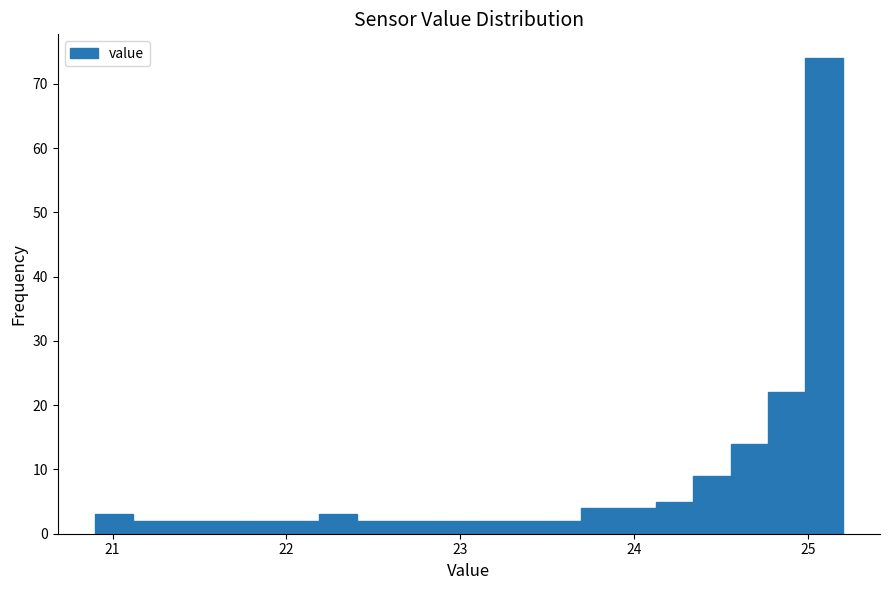

Read against the x-axis, roughly where is the centre of the tallest bar?

25.1